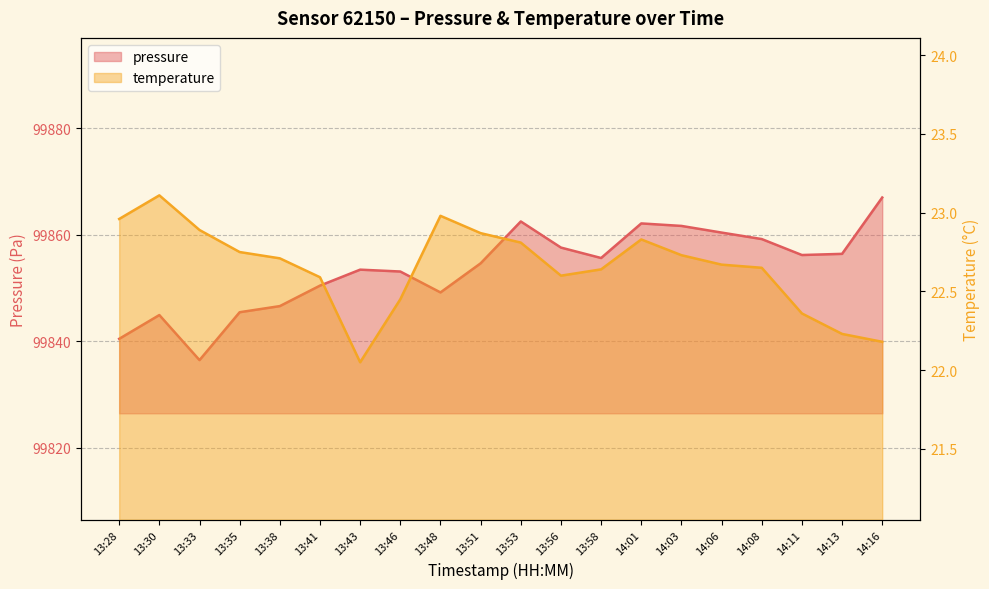

Reading left to right, list all the values displayed in this chart.

pressure: 99840.4	99844.9	99836.4	99845.4	99846.6	99850.4	99853.4	99853.1	99849.2	99854.6	99862.5	99857.6	99855.6	99862.1	99861.7	99860.4	99859.2	99856.2	99856.4	99867.0
temperature: 23.0	23.1	22.9	22.8	22.7	22.6	22.1	22.4	23.0	22.9	22.8	22.6	22.6	22.8	22.7	22.7	22.6	22.4	22.2	22.2